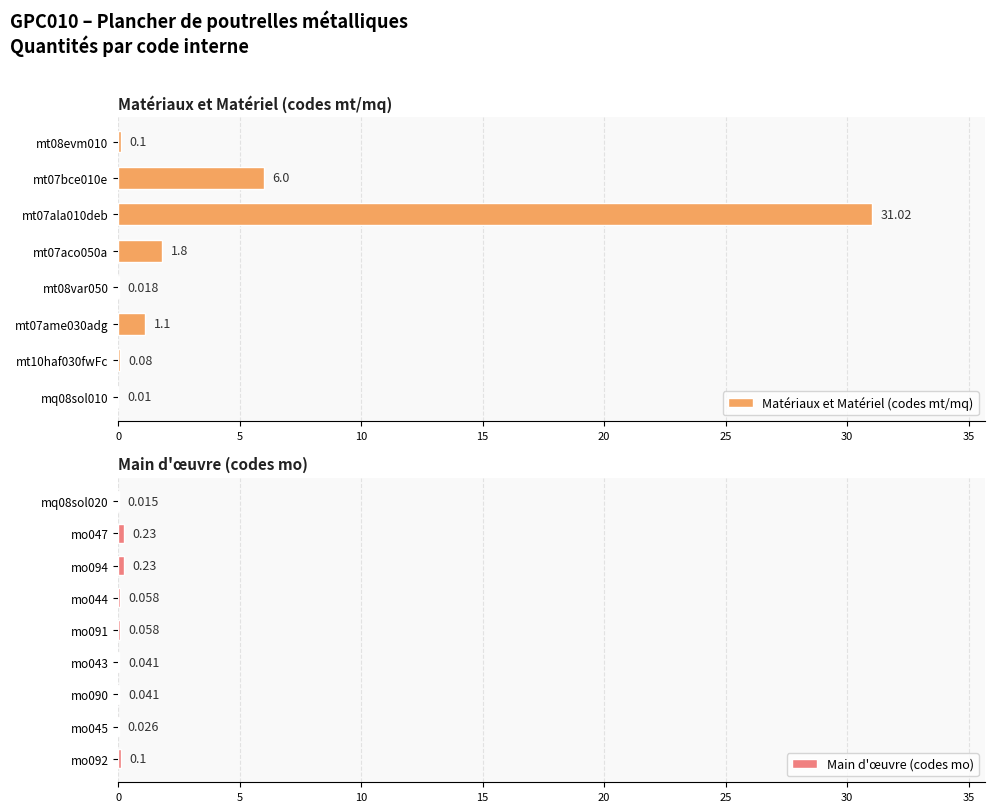

At which category does the chart reach its minimum across all series?

mq08sol010